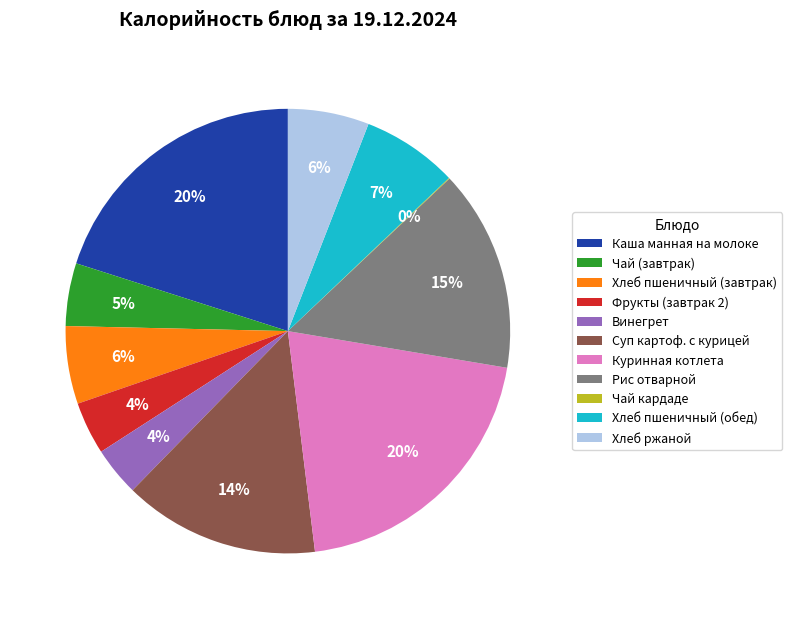

Does Рис отварной represent more than half of the total?

No